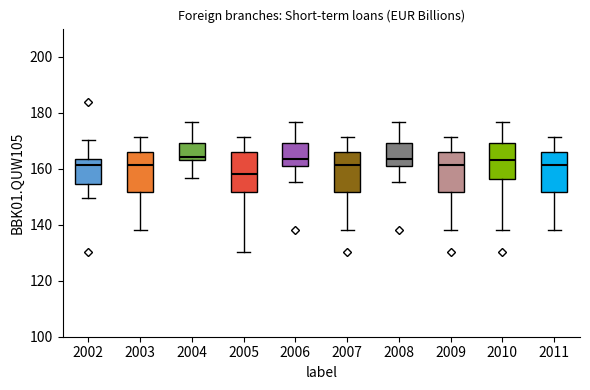

Reading left to right, transcribe this box plot: for each box, give where its median line is, the range the box spans, and where its two whiskers end, as read against the y-axis. The values are not printed on the chart, so give them approximately, as read against the axis.

2002: median 162, box 154 to 164, whiskers 150 to 170
2003: median 162, box 152 to 166, whiskers 138 to 172
2004: median 164 (just above the box's lower edge), box 164 to 170, whiskers 156 to 176
2005: median 158, box 152 to 166, whiskers 130 to 172
2006: median 164, box 162 to 170, whiskers 156 to 176
2007: median 162, box 152 to 166, whiskers 138 to 172
2008: median 164, box 162 to 170, whiskers 156 to 176
2009: median 162, box 152 to 166, whiskers 138 to 172
2010: median 164, box 156 to 170, whiskers 138 to 176
2011: median 162, box 152 to 166, whiskers 138 to 172